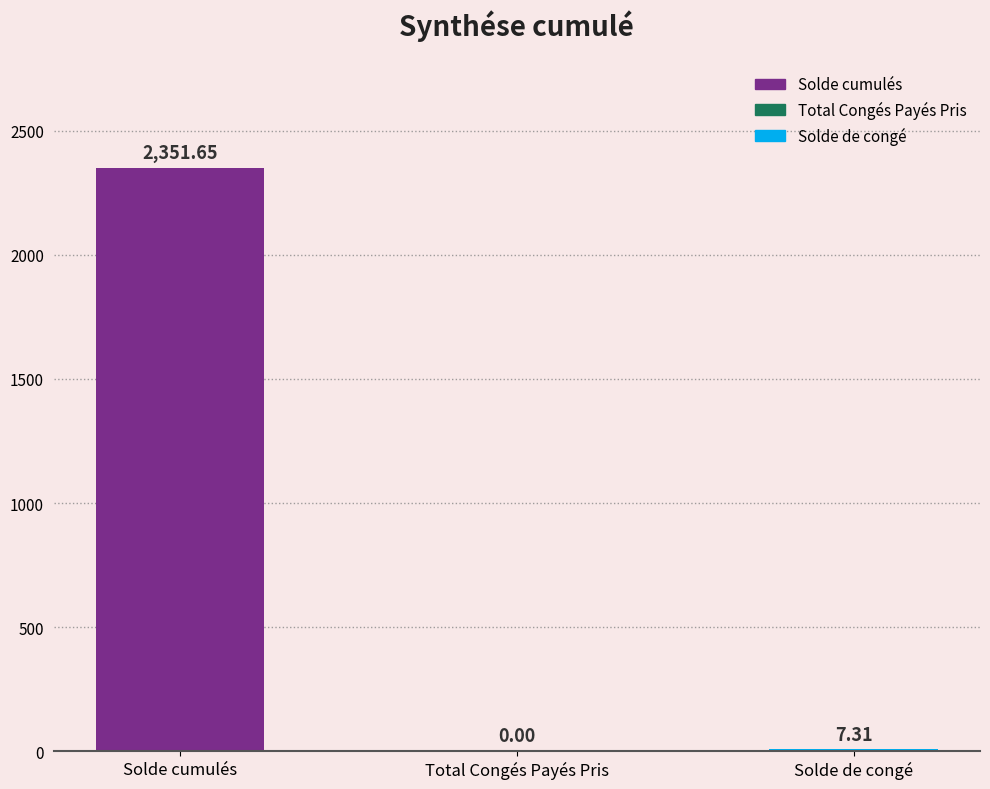

What is the change in value from Solde cumulés to Solde de congé?

-2344.3